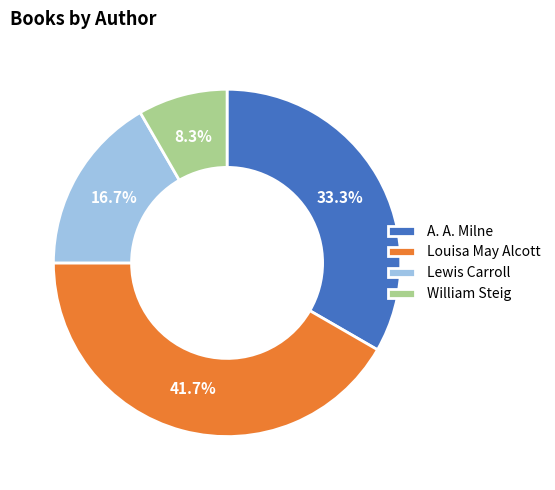

How much of the chart is everything except William Steig?

91.7%